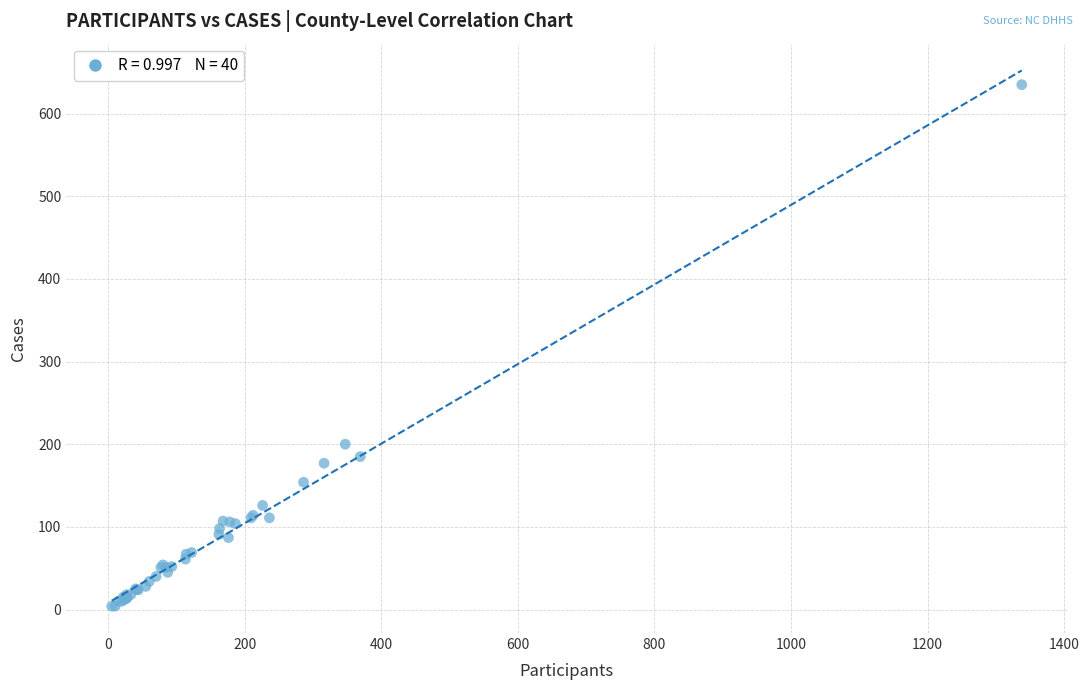

What Y value in the scatter plot is closest to 319?

200